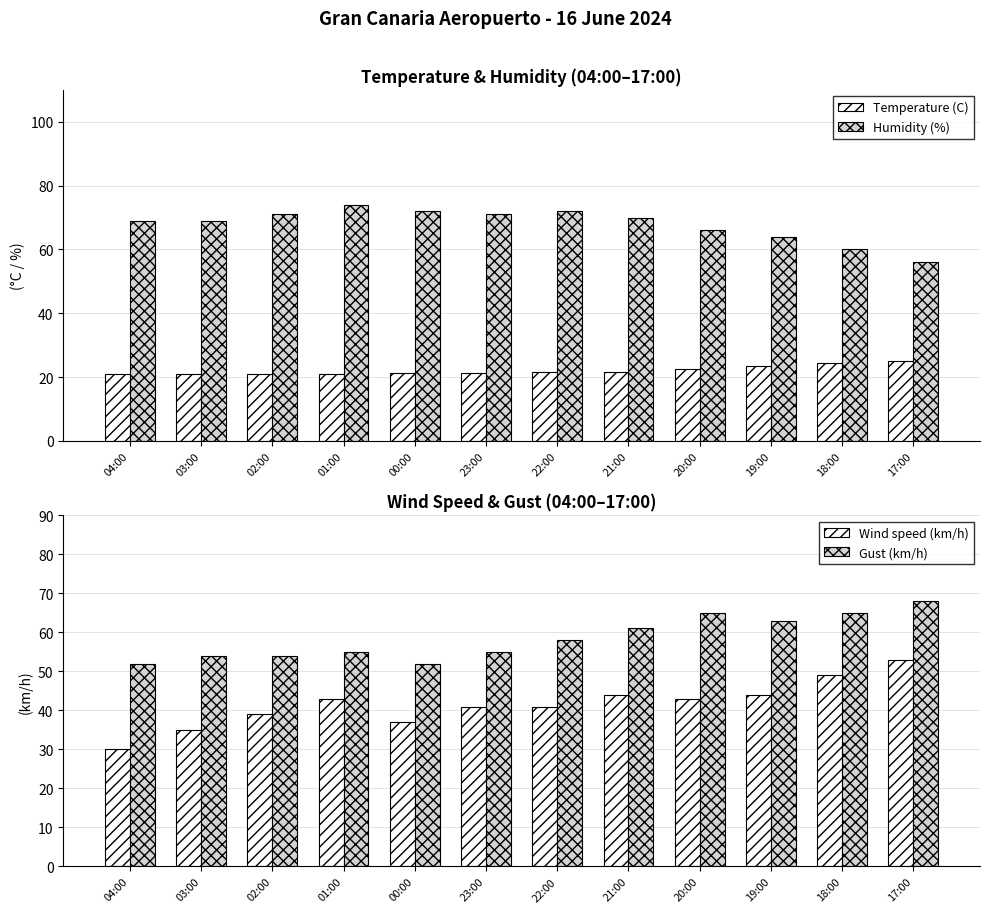

What is the maximum value shown in the chart?

74.0